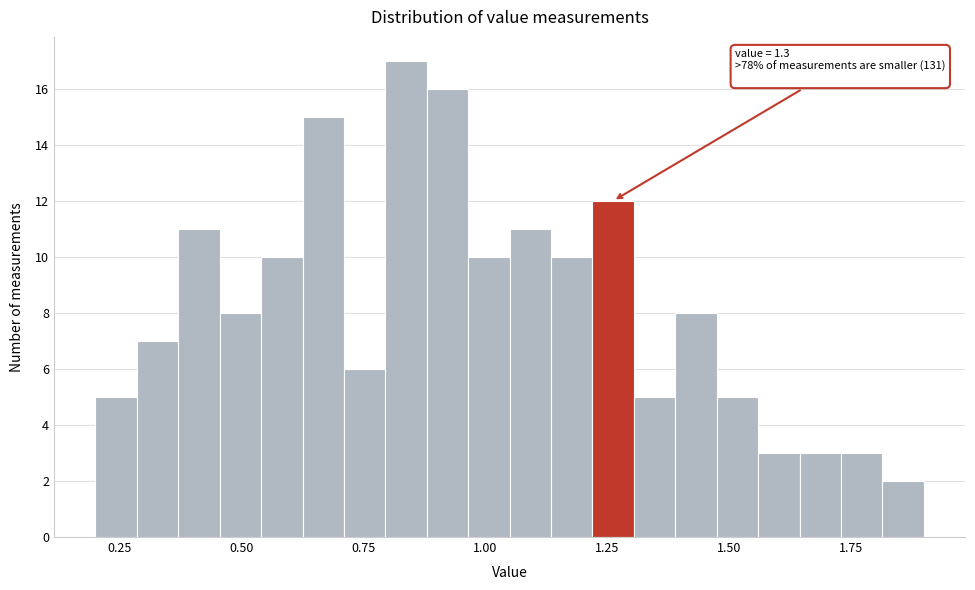

Around what value on the x-axis is the tallest bar? Give the approximate position of its centre, as read against the axis.

0.85